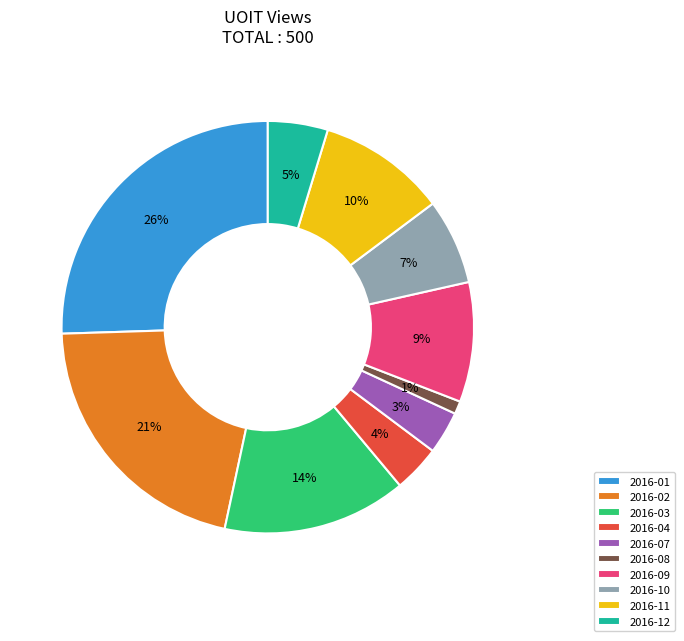

What is the smallest slice in the pie chart?

2016-08